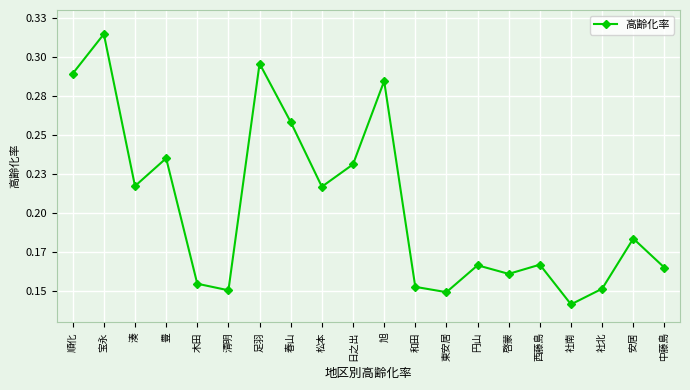

List the labels in order of value, largest first.

宝永, 足羽, 順化, 旭, 春山, 豊, 日之出, 湊, 松本, 安居, 西藤島, 円山, 中藤島, 啓蒙, 木田, 和田, 社北, 清明, 東安居, 社南